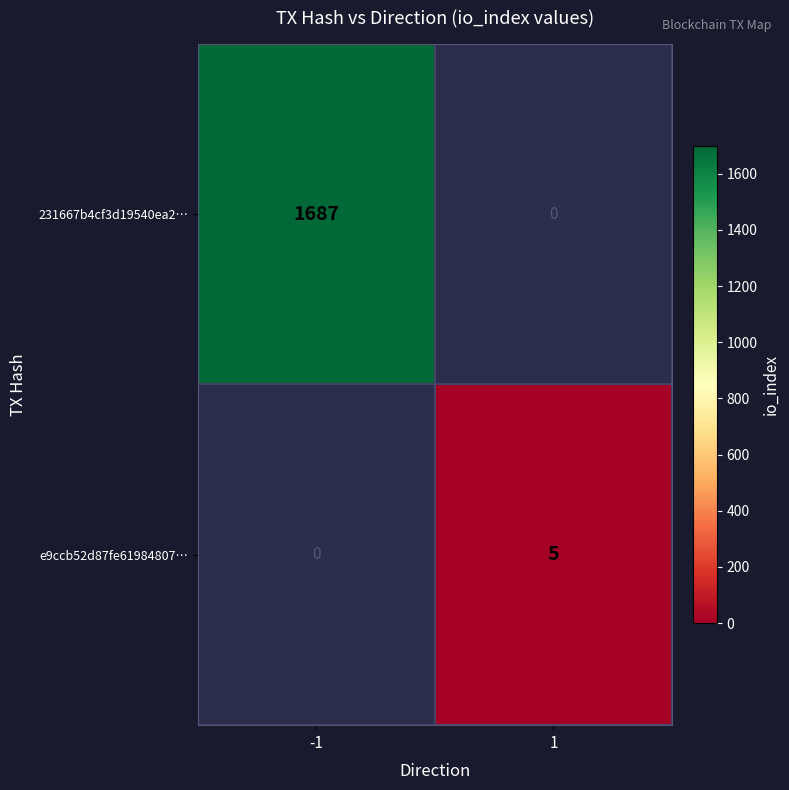

The e9ccb52d87fe61984807… series shows 2 at 1. True or false?

False